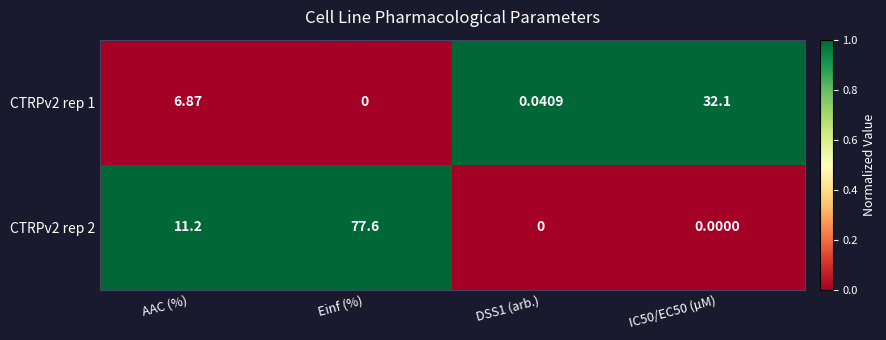

Count the number of data series in this chart.

2